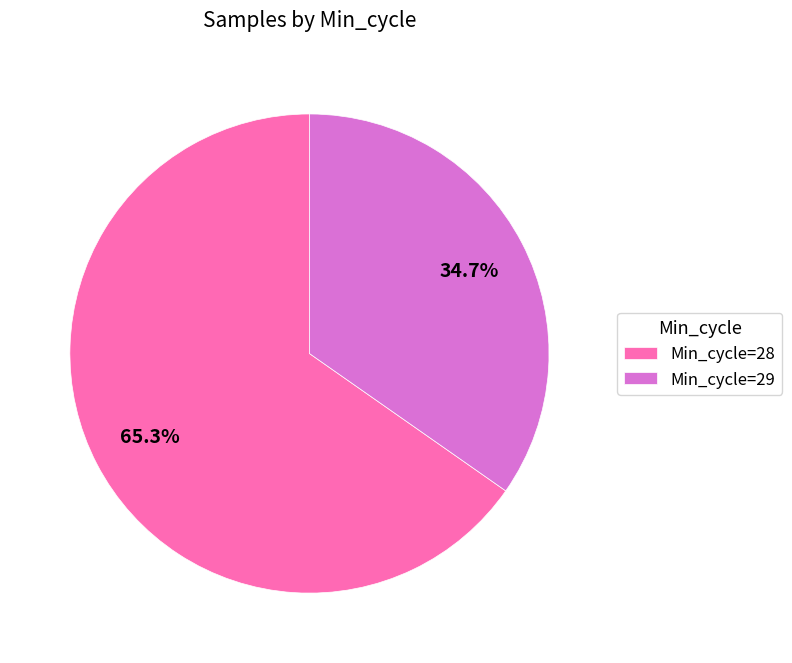

Does Min_cycle=29 represent more than half of the total?

No